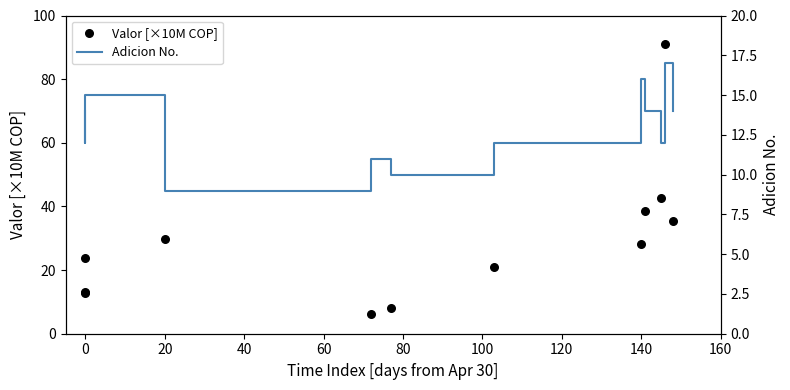

Which series contains the highest Y value?

Valor [×10M COP]